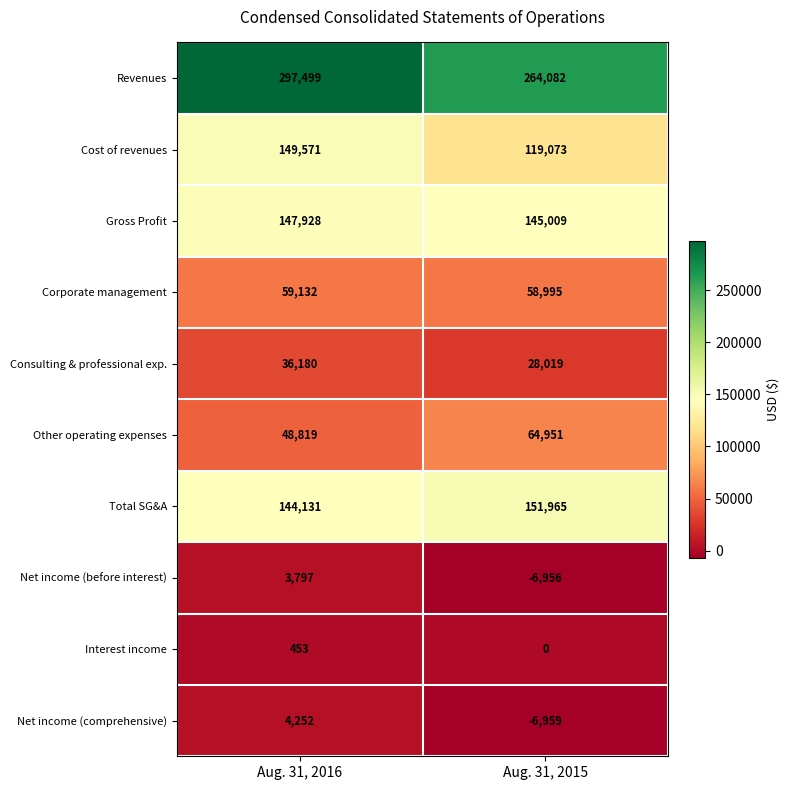

What is the sum of all Net income (comprehensive) values?

-2707